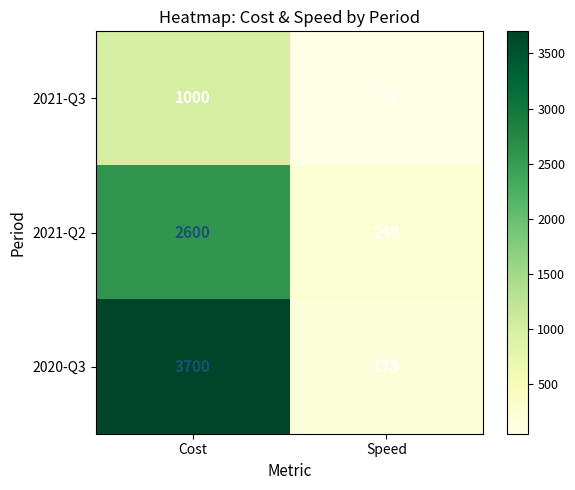

At which category does the chart reach its peak across all series?

Cost